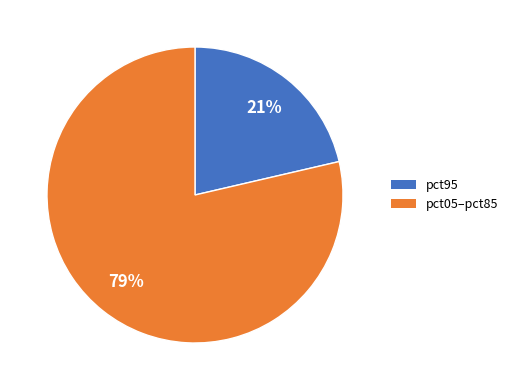

Does any single category account for the majority?

Yes